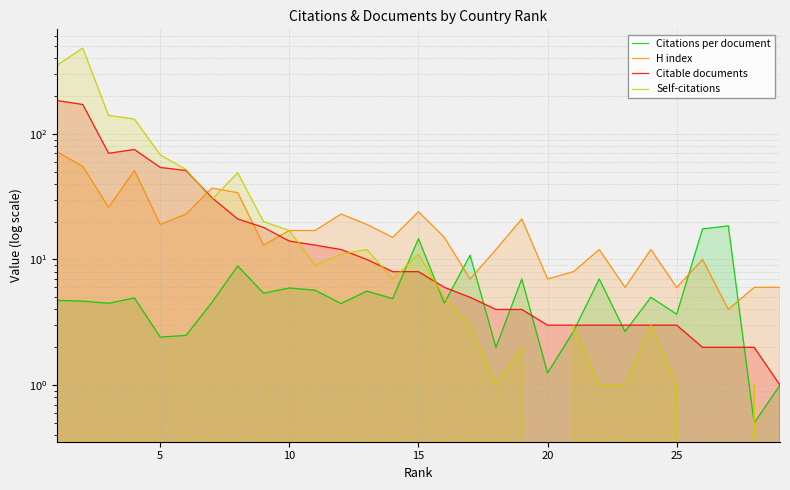

What is the value of the Citations per document point at the 15th from the left?

14.6